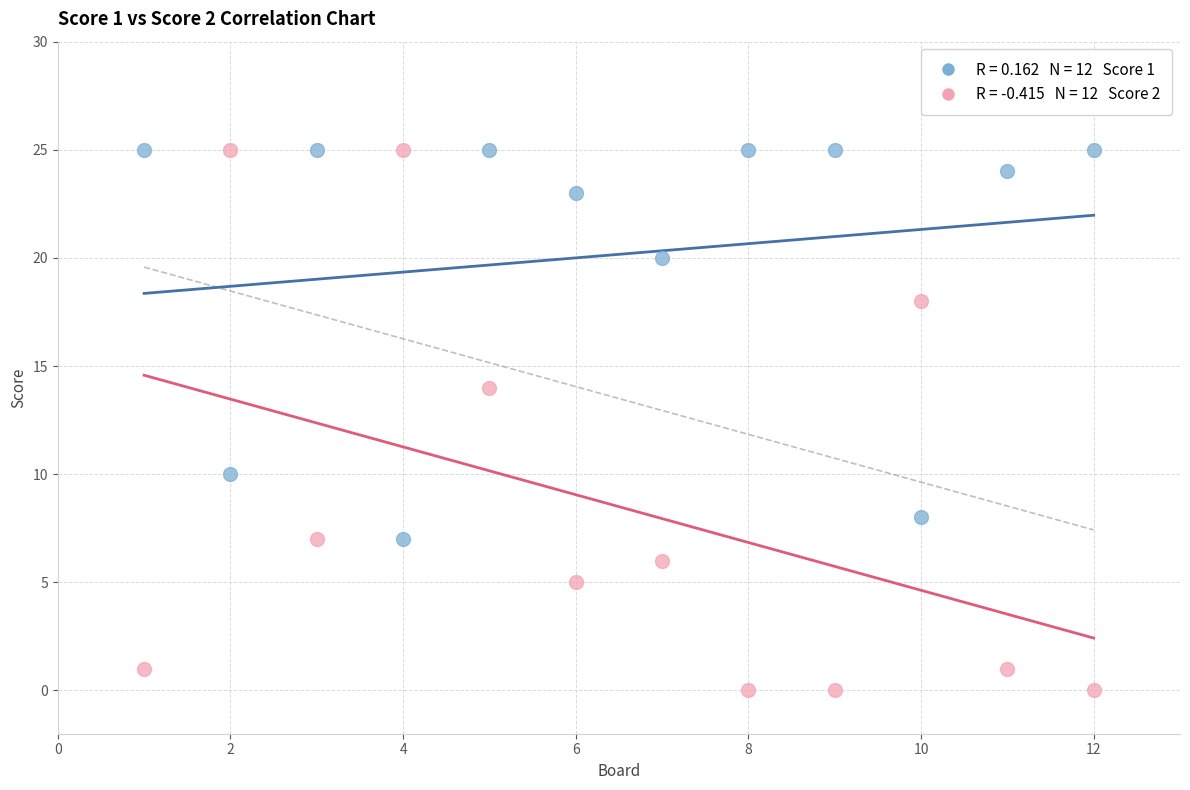

Across all data points, what is the range of X values (max minus min)?

11